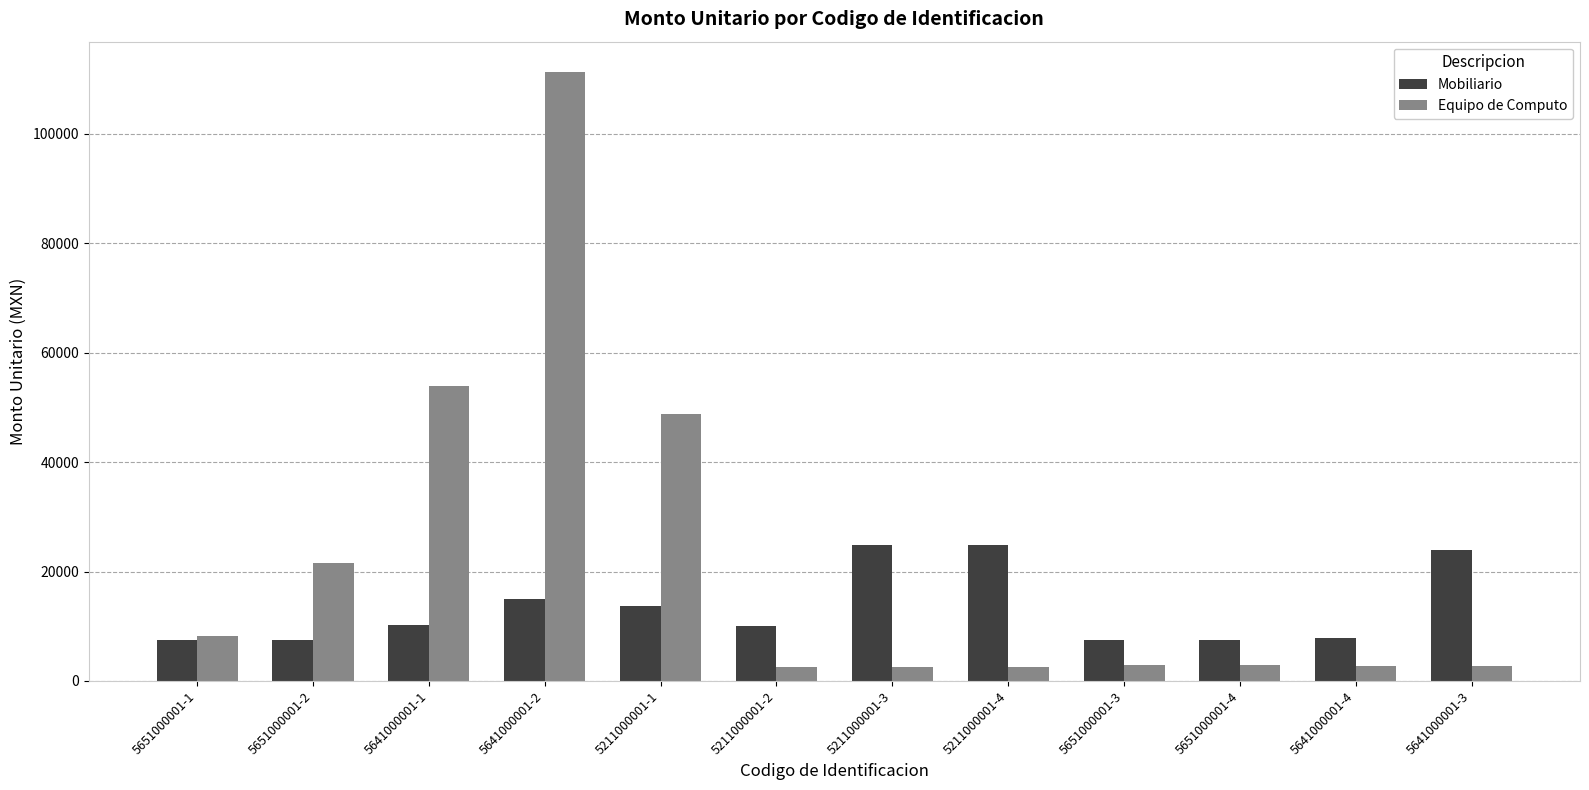

Read the Mobiliario value at 5651000001-4.

7424.0